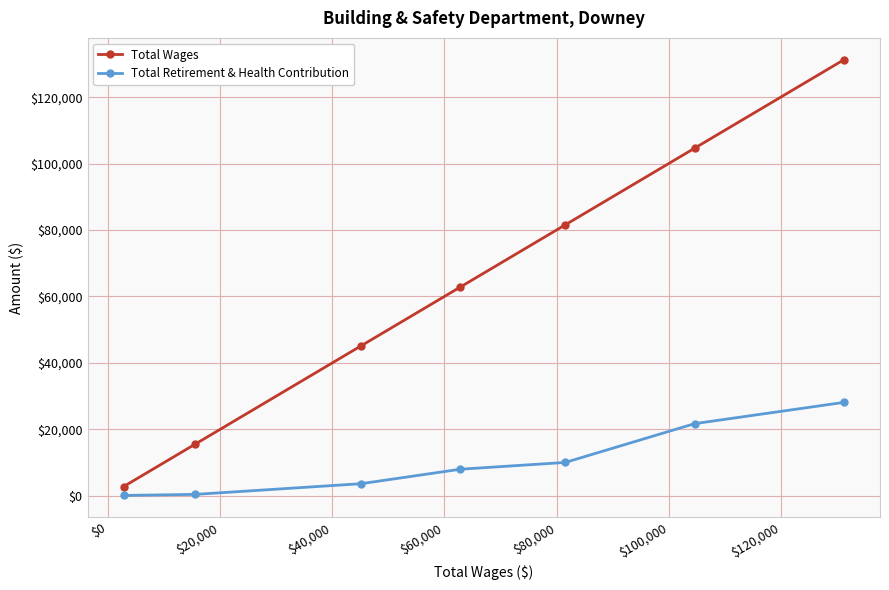

True or false: Total Retirement & Health Contribution and Total Wages cross at least once.

False